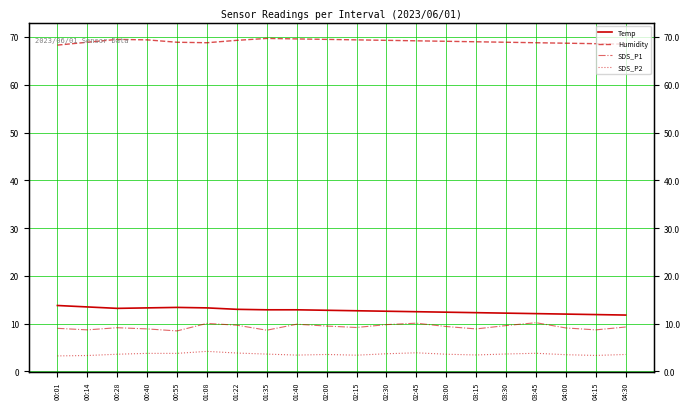

What is the difference between the highest and lowest values at 02:45?

65.3